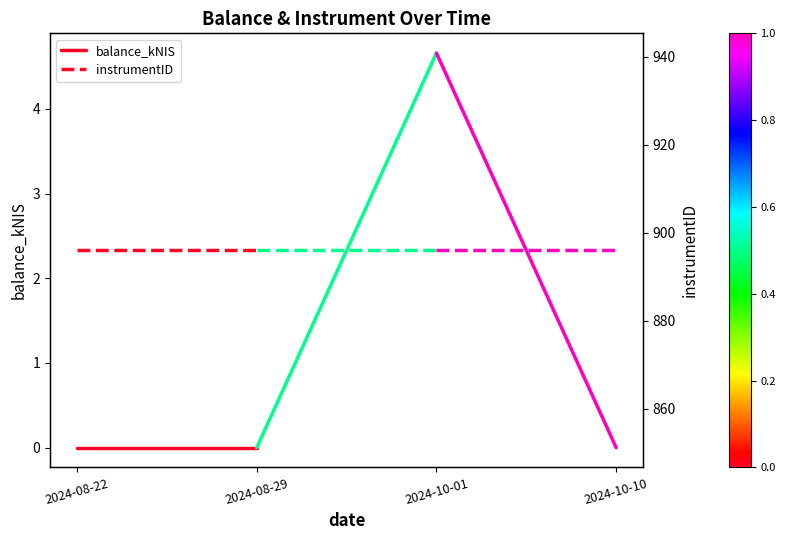

Between 2024-08-29 and 2024-08-22, which is larger?

2024-08-29